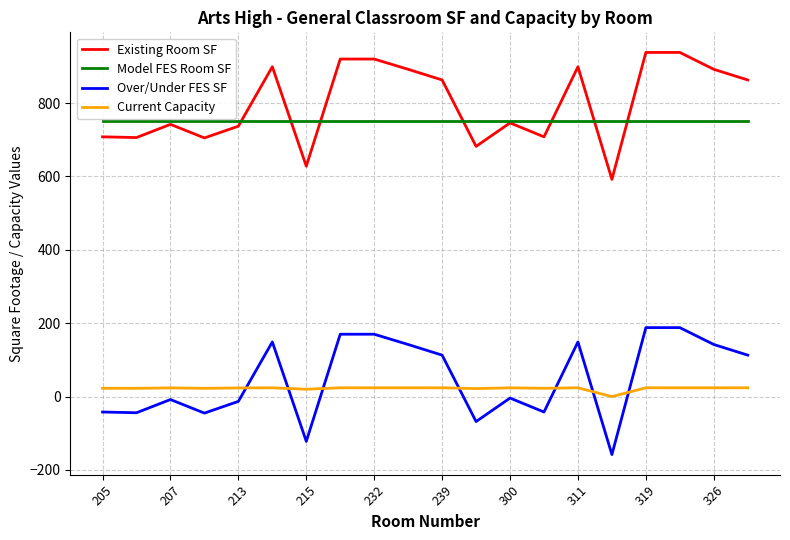

What is the smallest value displayed?

-158.0